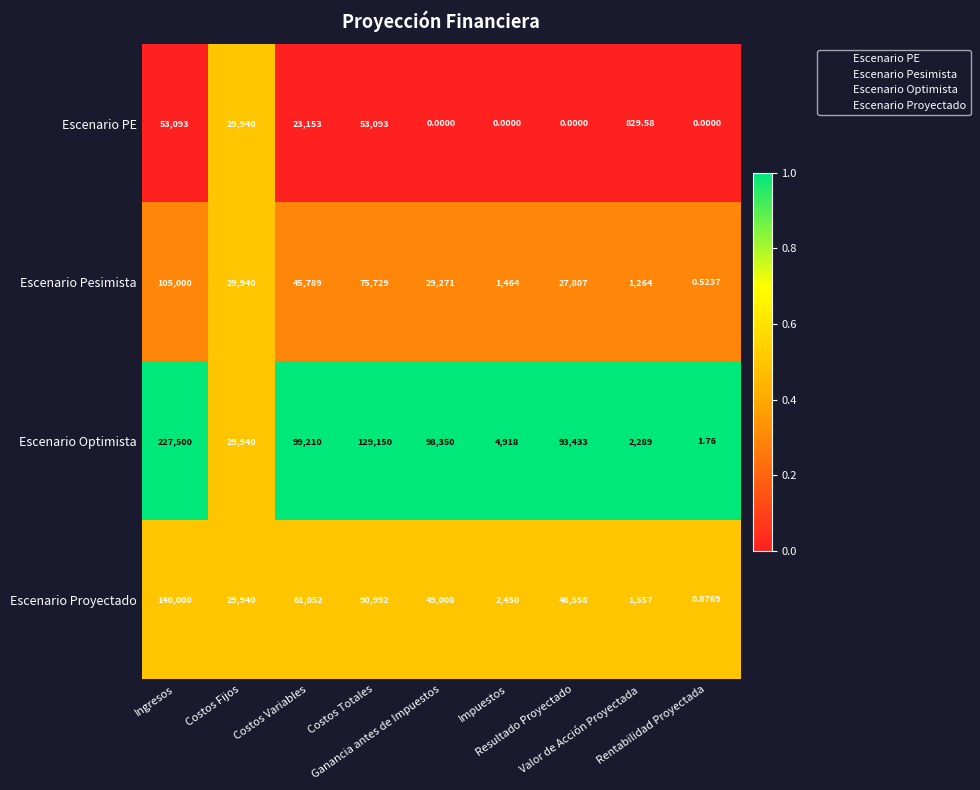

Which series has the largest range (max minus min)?

Escenario Optimista